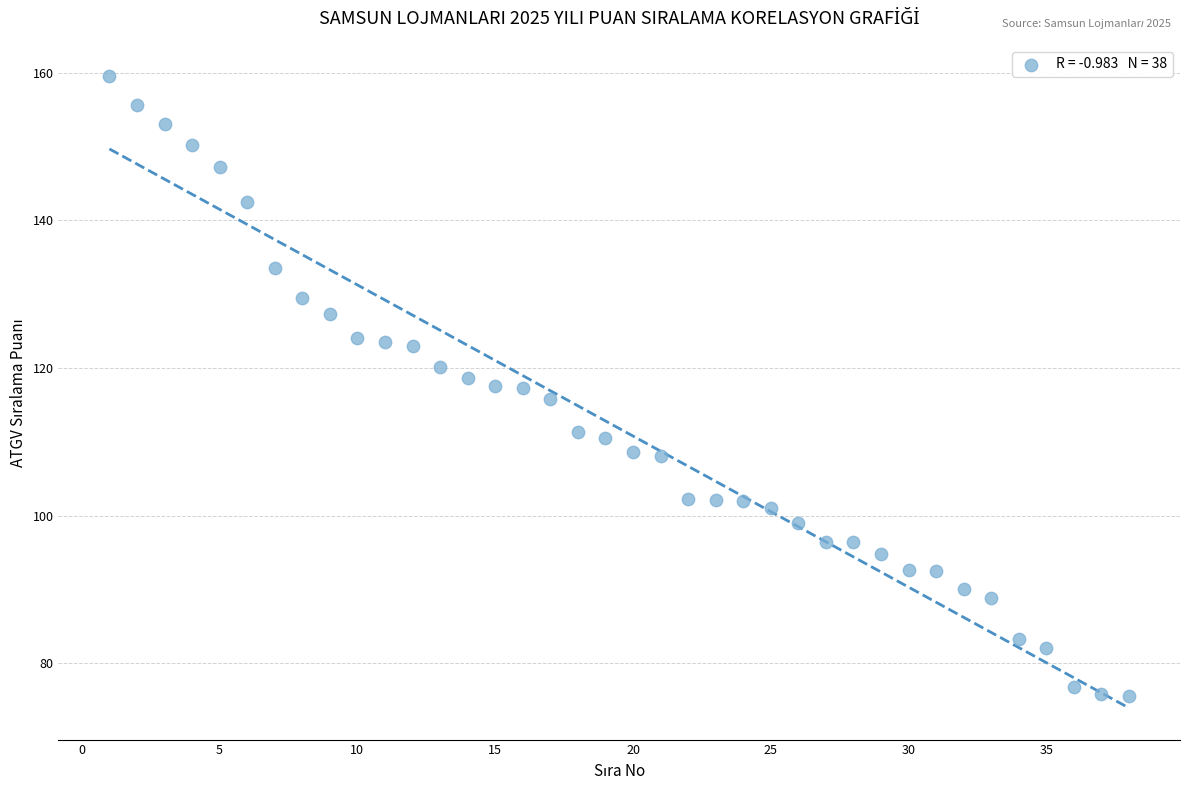

What is the range of Y values (max minus min)?

84.0